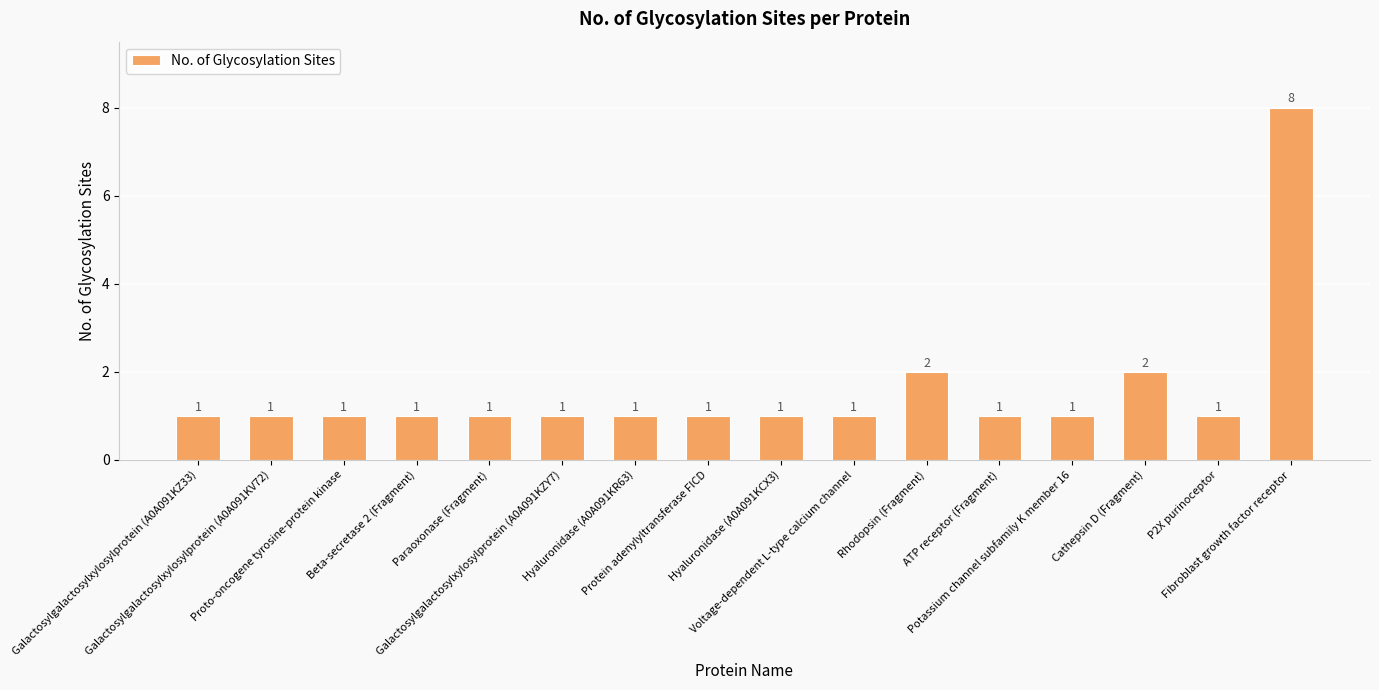

What is the approximate value at Hyaluronidase (A0A091KR63)?

1